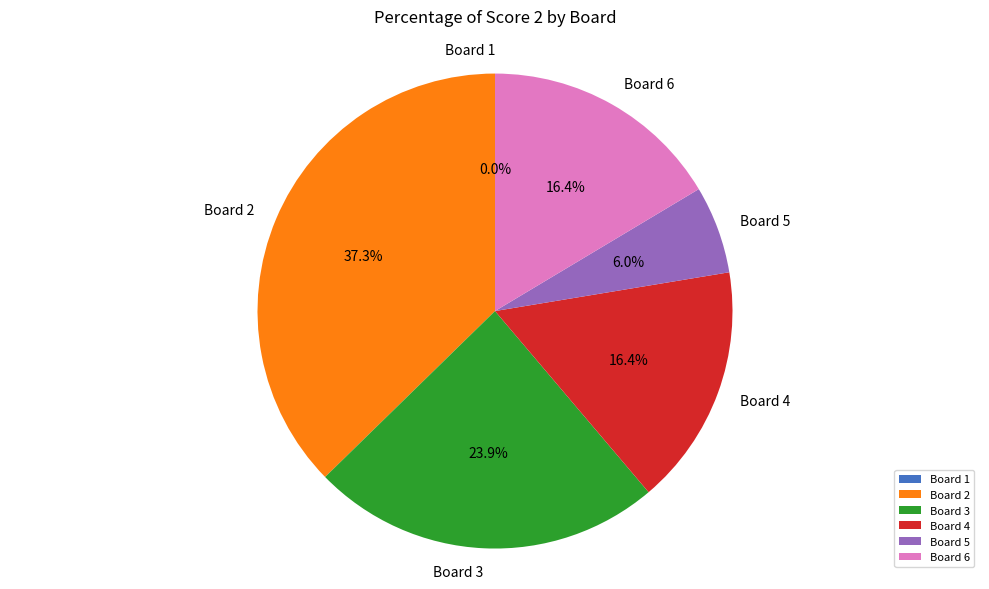

What is the total percentage of Board 6 and Board 5?

22.4%